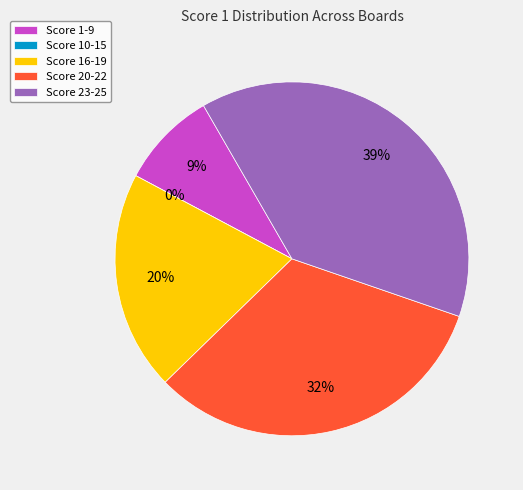

Is there a majority slice in this chart?

No